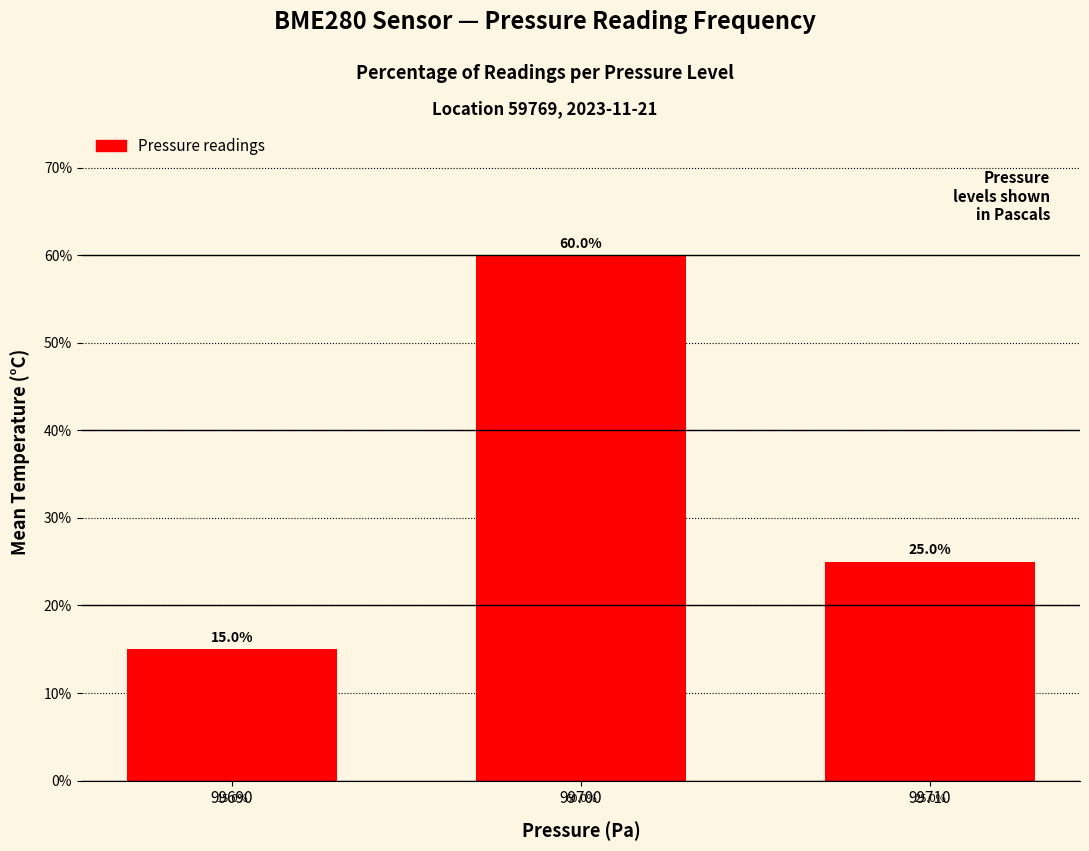

Where is the data nearest to the value 37?

99710